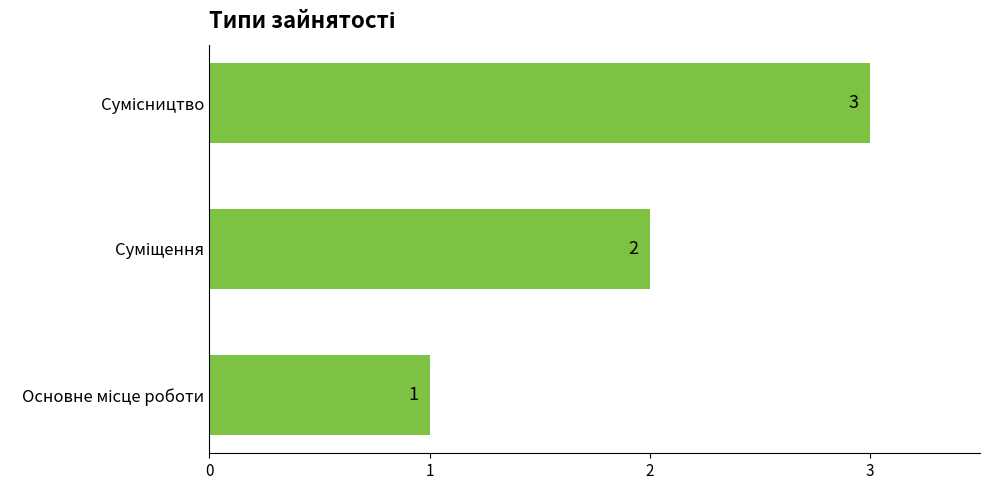

Count the values in the range 1 to 3.

3